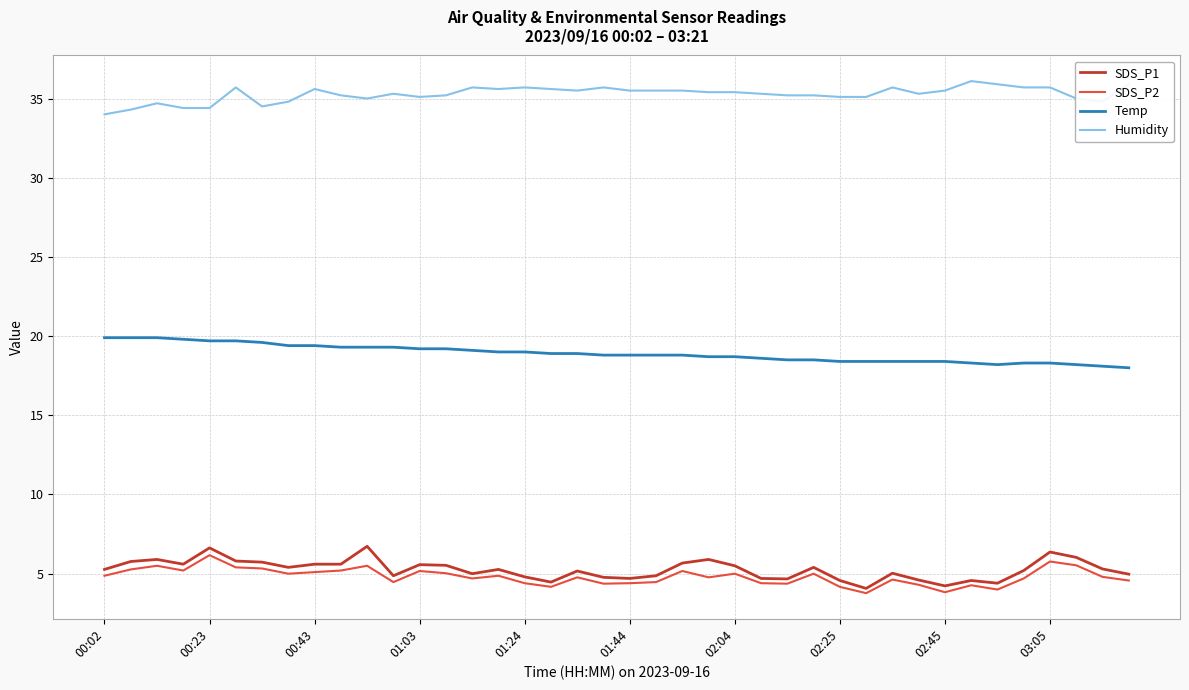

True or false: SDS_P1 and Temp intersect in this chart.

False